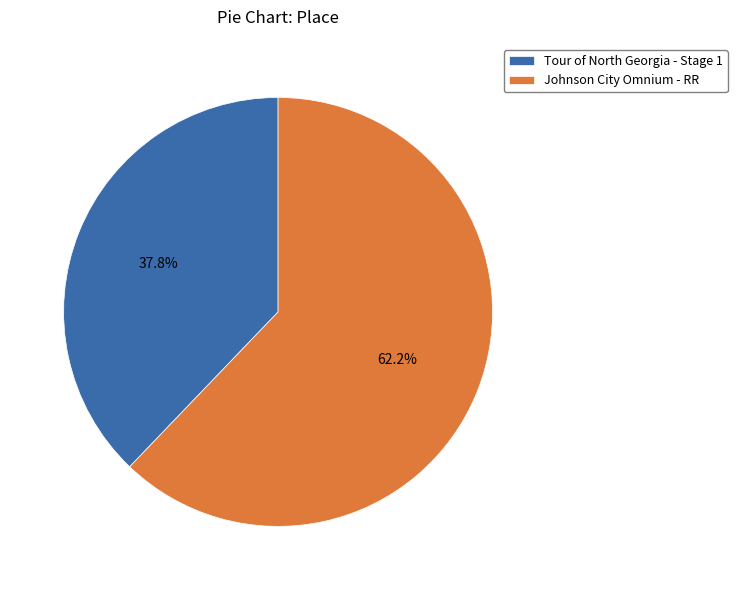

Do Johnson City Omnium - RR and Tour of North Georgia - Stage 1 together represent more than half of the pie?

Yes